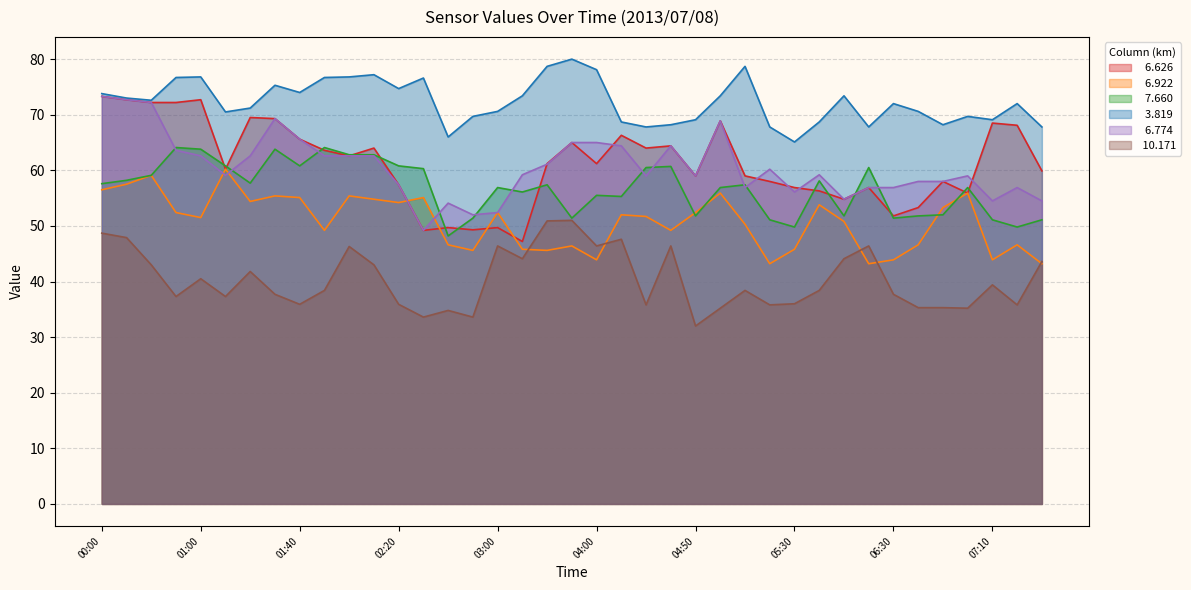

The value of  10.171 at 02:50 is 33.6. True or false?

True